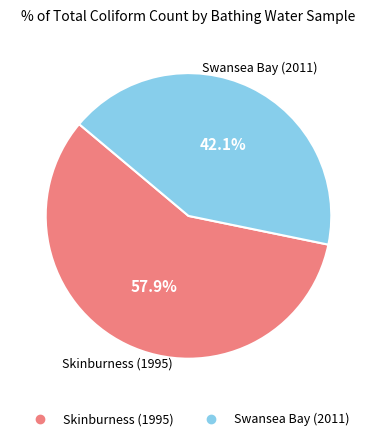

To the nearest percent, what portion does Swansea Bay (2011) represent?

42%